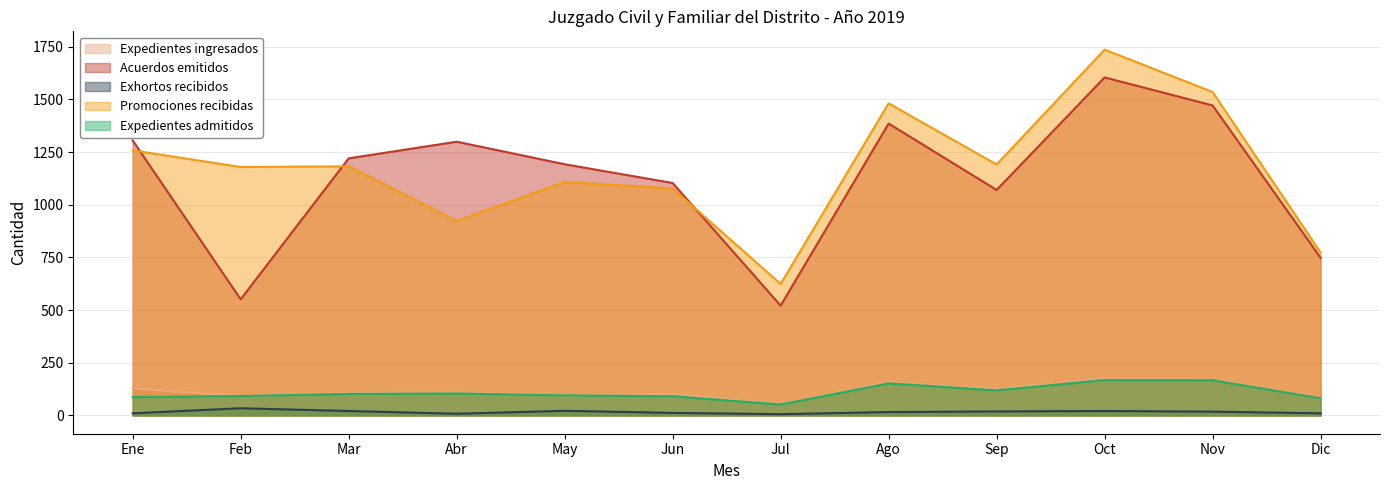

Which label corresponds to the smallest value in the chart?

Jul